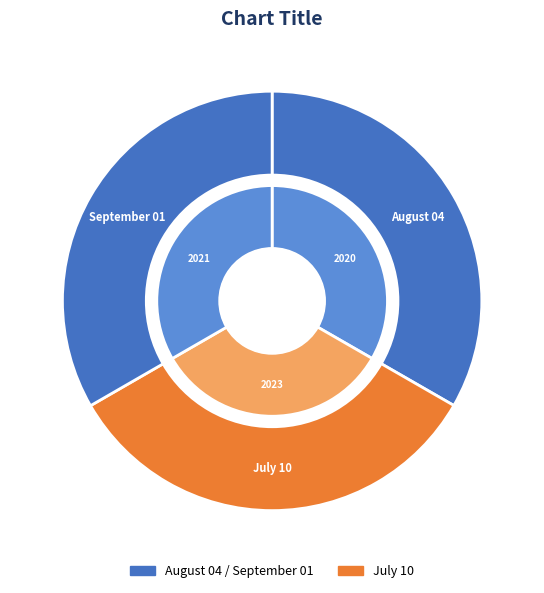

What percentage is the September 01 slice, to the nearest percent?

33%